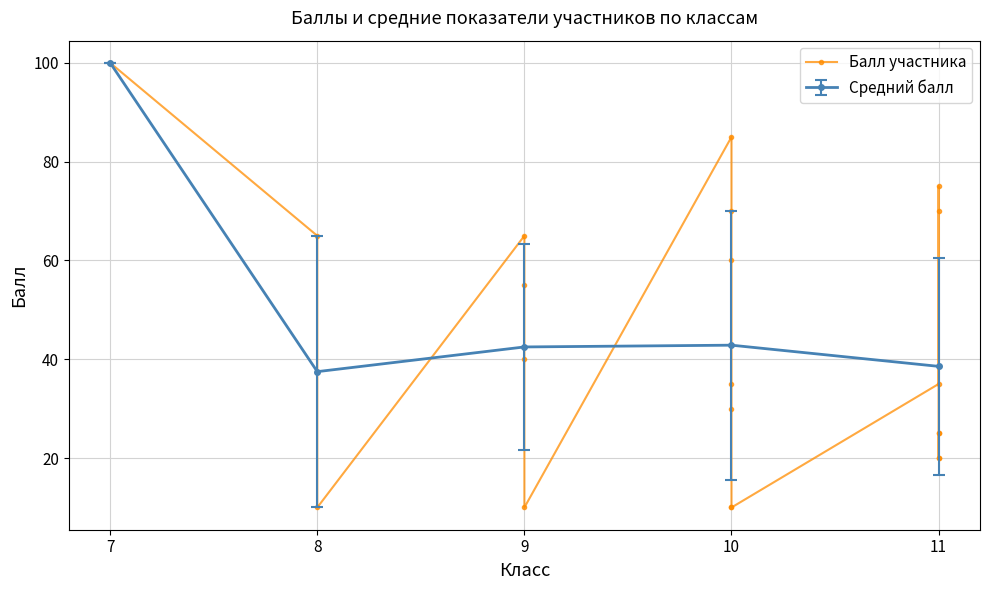

True or false: Средний балл has more than 1 interior local peaks.

False